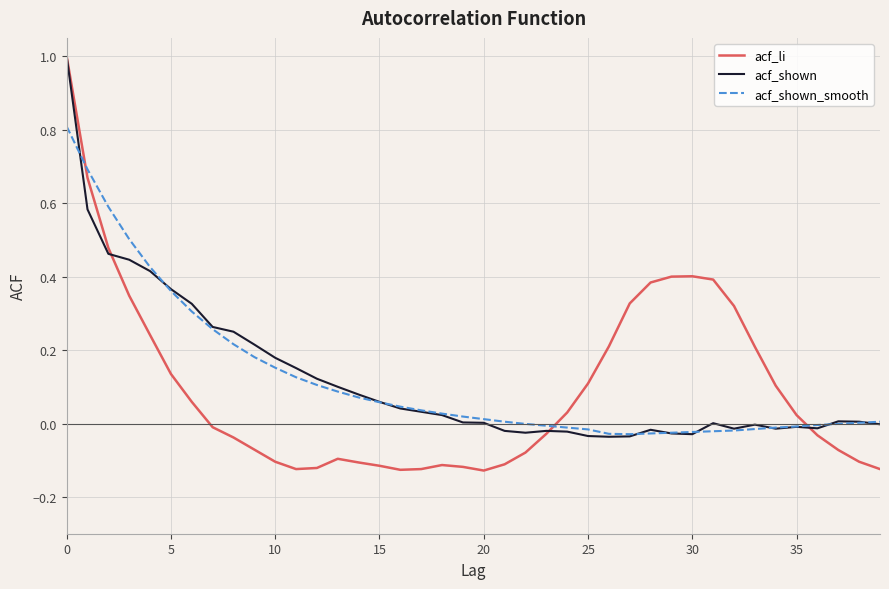

Does the chart have visible grid lines?

Yes